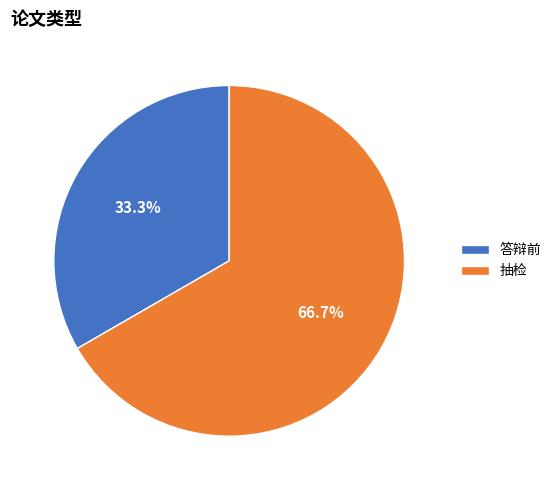

Rank the categories by value from highest to lowest.

抽检, 答辩前